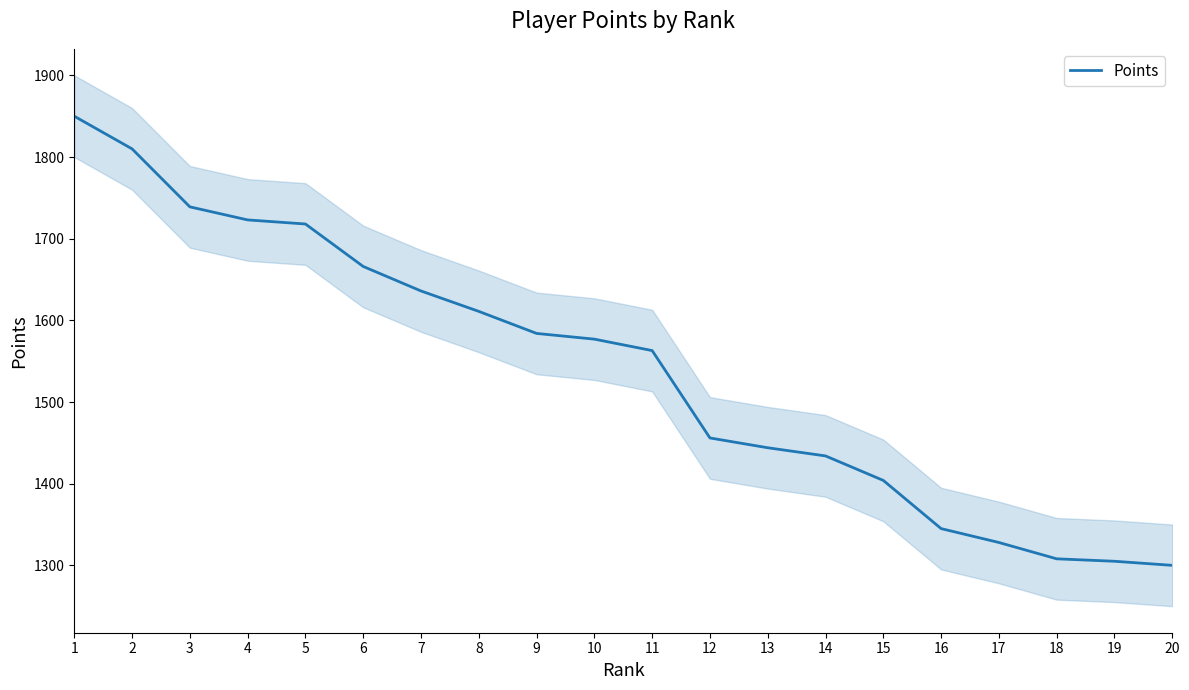

What is the difference between the second highest and second lowest values?

505